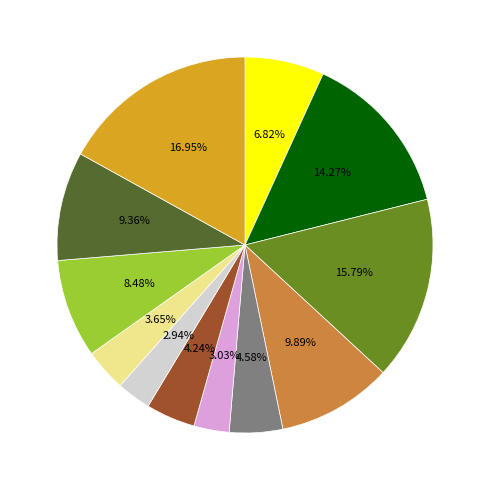

Is there any slice that represents more than half of the pie?

No